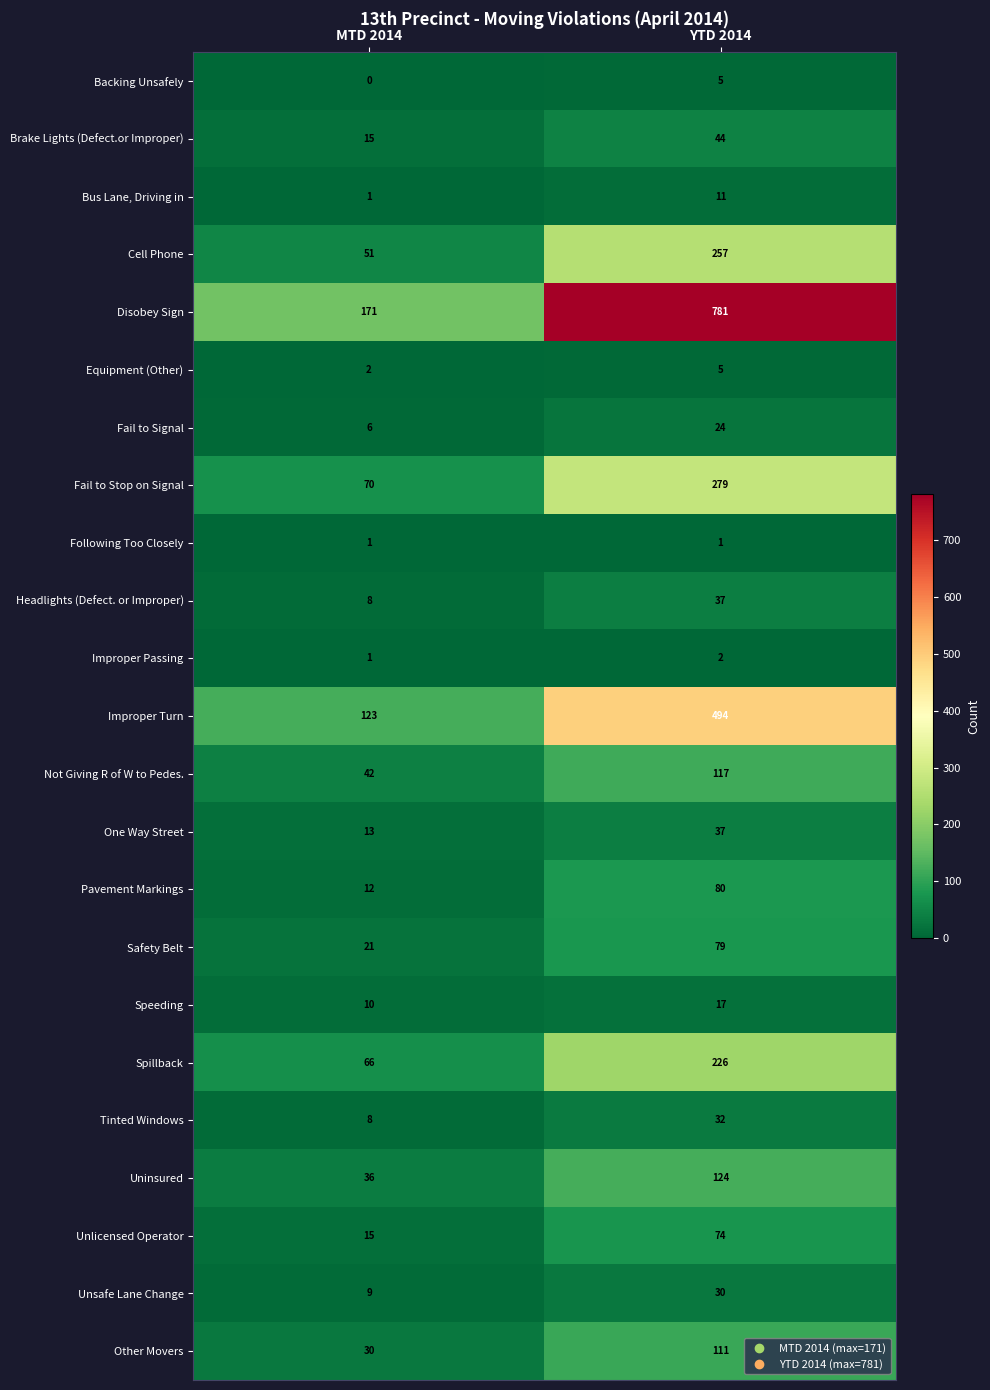

What is the difference between the Equipment (Other) values at YTD 2014 and MTD 2014?

3